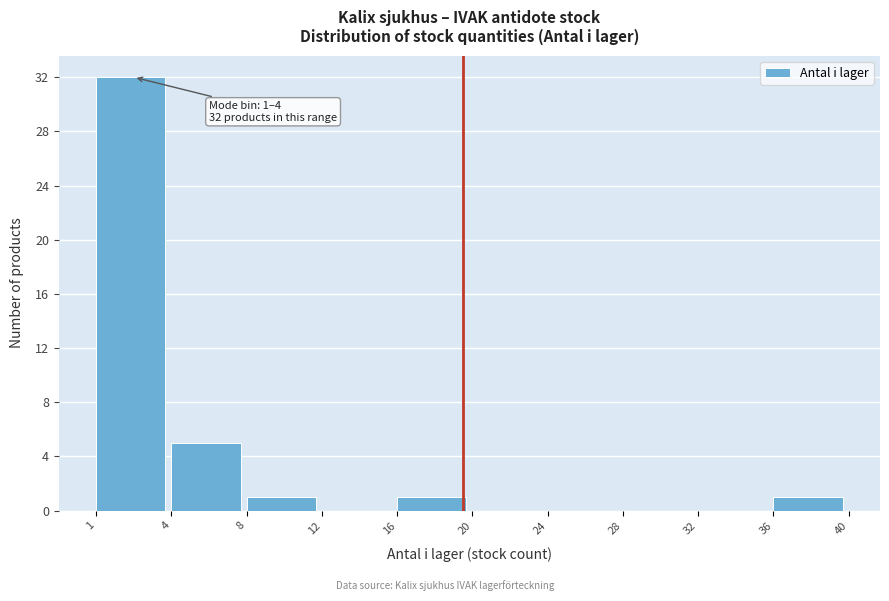

Reading left to right, list all the values displayed in this chart.

1=32	4=5	8=1	12=0	16=1	20=0	24=0	28=0	32=0	36=1